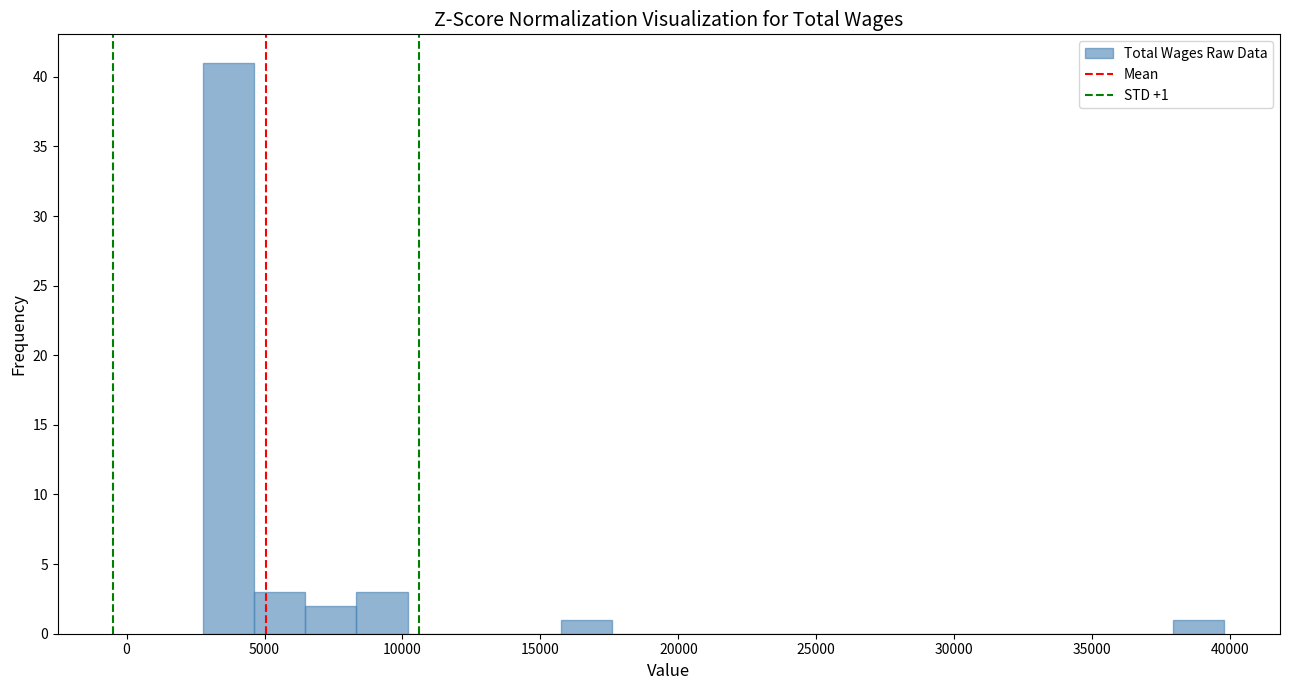

Around what value on the x-axis is the tallest bar? Give the approximate position of its centre, as read against the axis.

3500